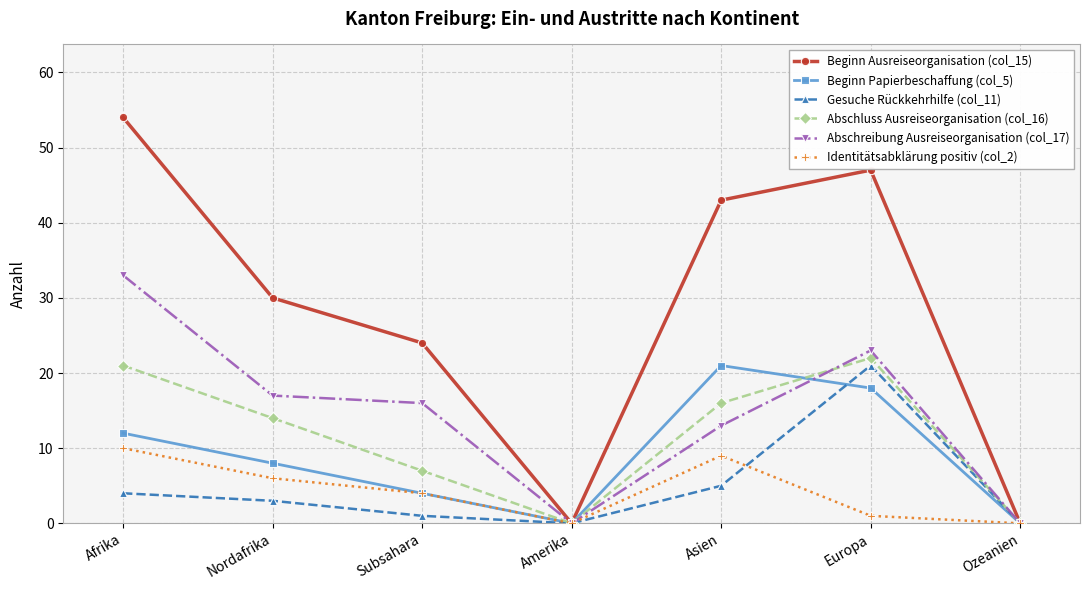

What is the label of the 1st point from the left?

Afrika